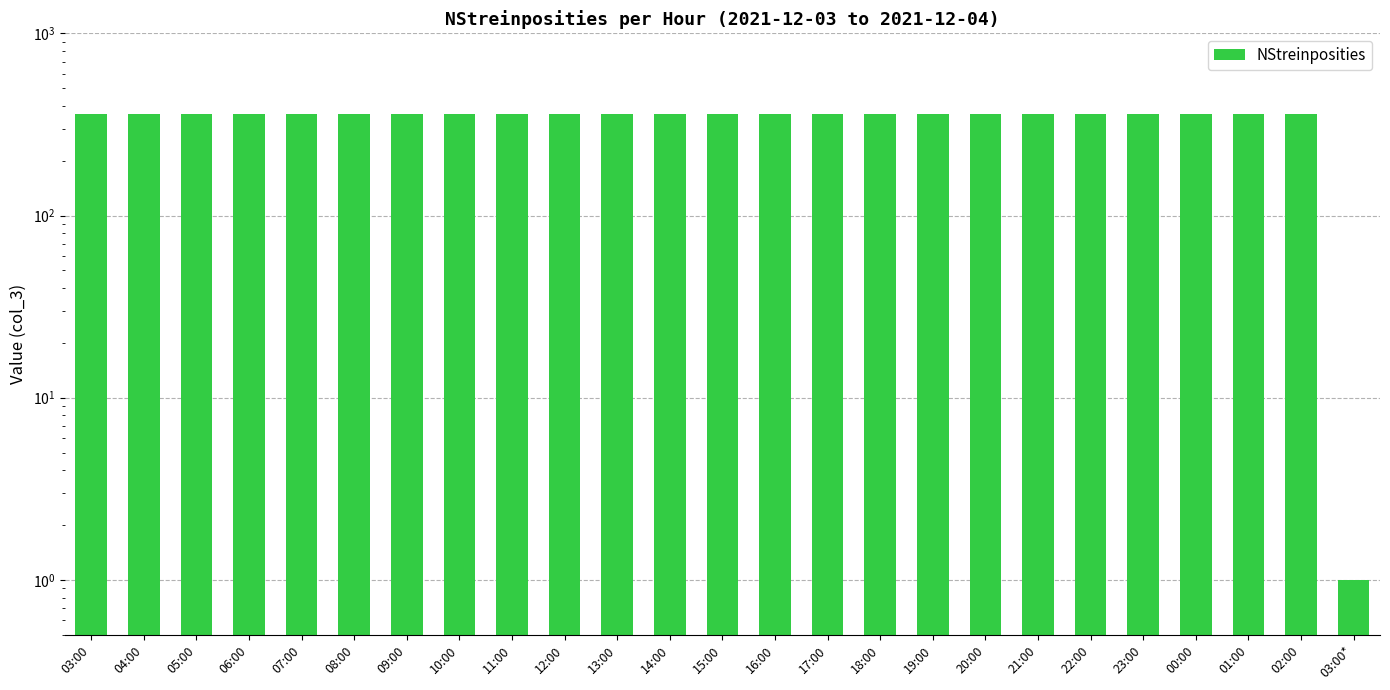

Are the bars horizontal?

No